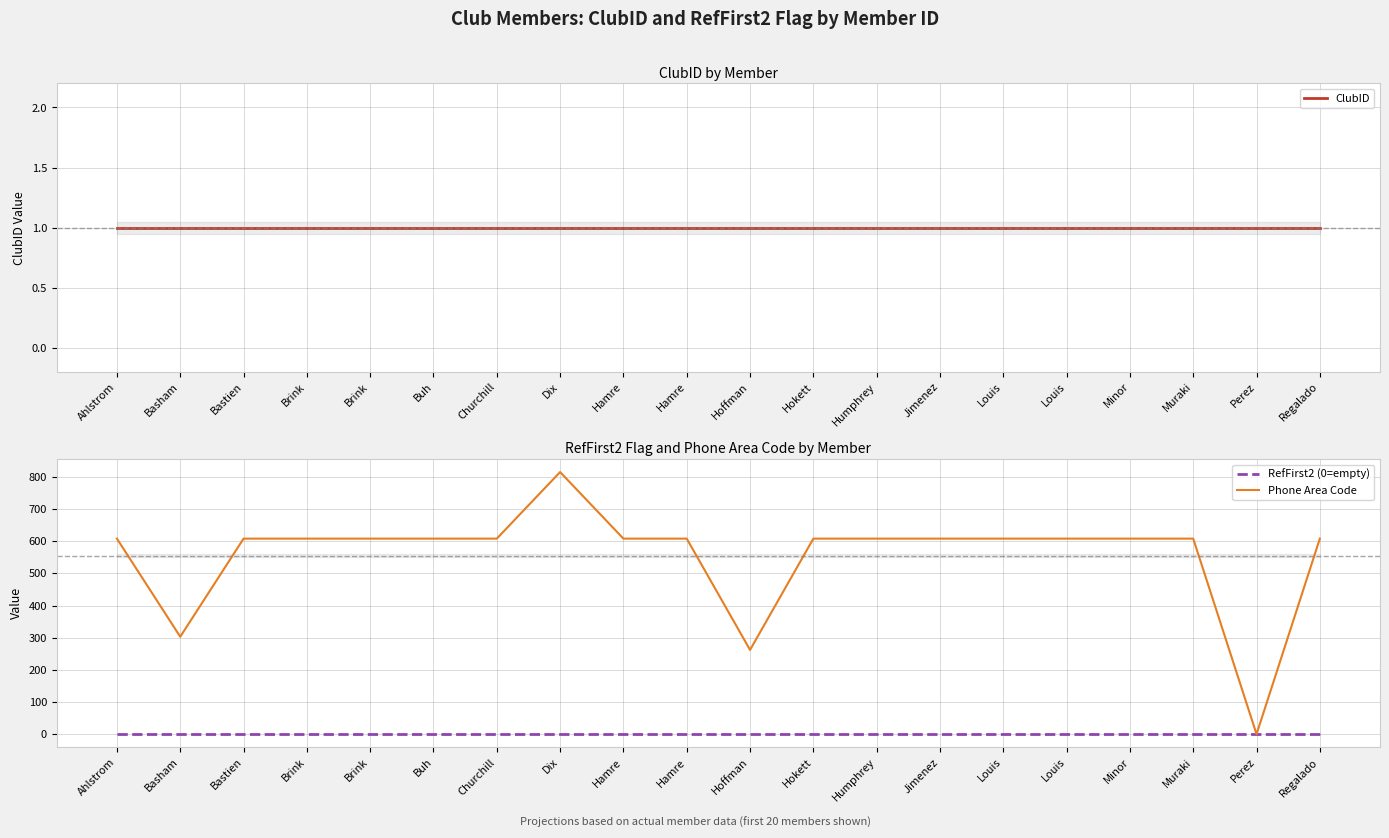

Which has a higher value, Hamre or Humphrey?

Hamre